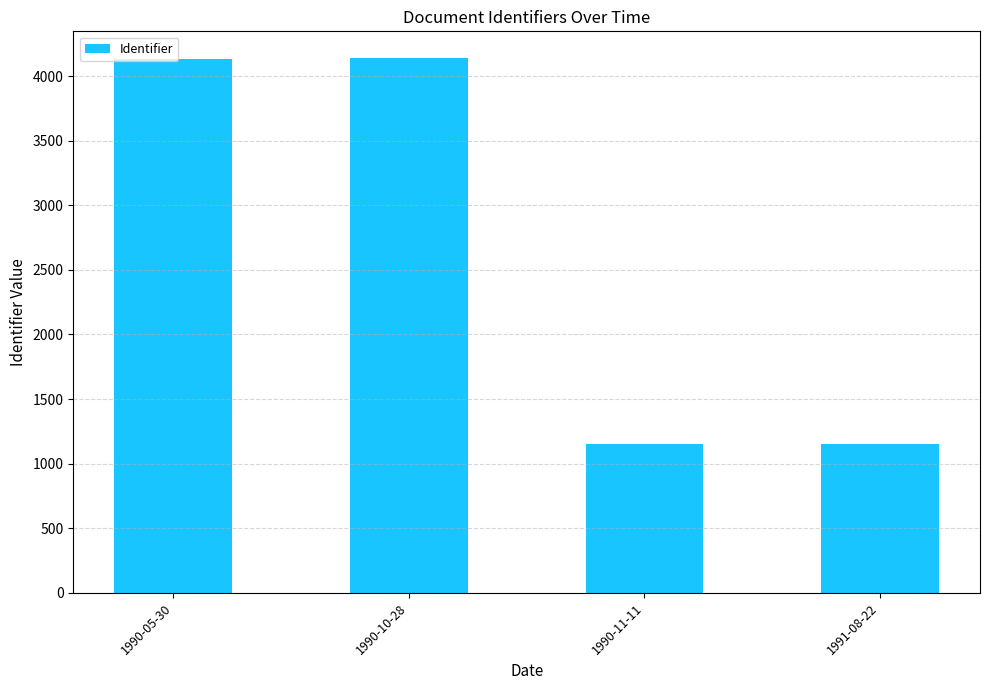

Where is the data nearest to the value 2644?

1990-05-30